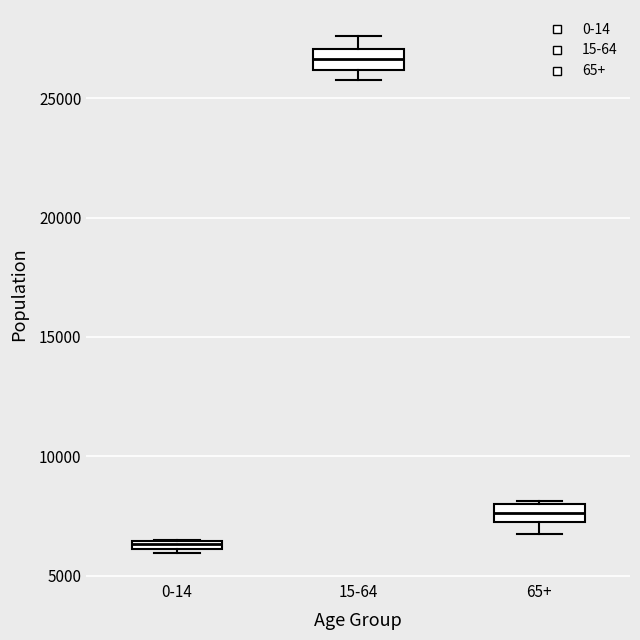

Which box has the highest median line?

15-64